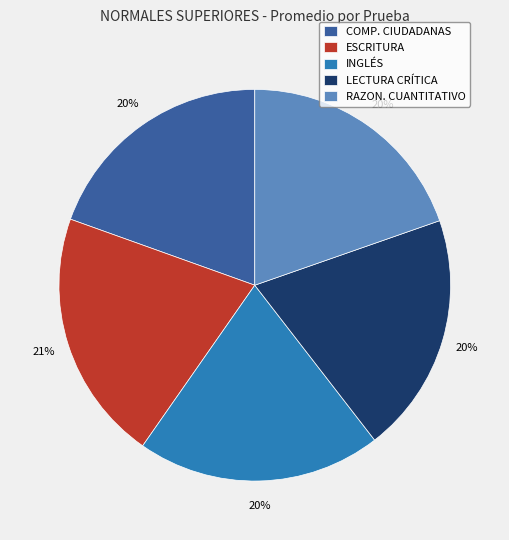

To the nearest percent, what is the average slice percentage?

20%